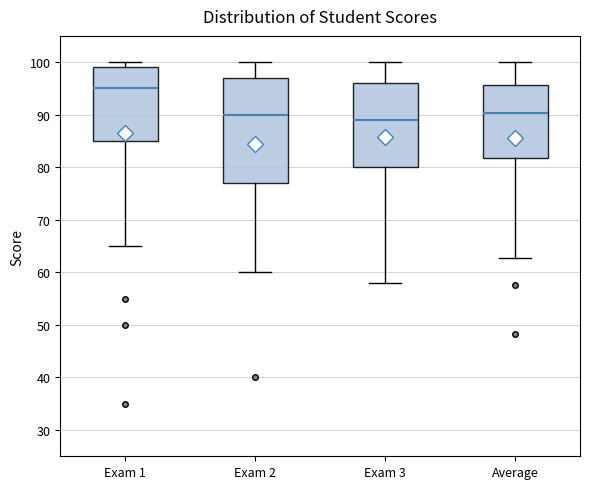

Reading left to right, transcribe this box plot: for each box, give where its median line is, the range the box spans, and where its two whiskers end, as read against the y-axis. The values are not printed on the chart, so give them approximately, as read against the axis.

Exam 1: median 95, box 85 to 99, whiskers 65 to 100
Exam 2: median 90, box 77 to 97, whiskers 60 to 100
Exam 3: median 89, box 80 to 96, whiskers 58 to 100
Average: median 90, box 82 to 96, whiskers 63 to 100